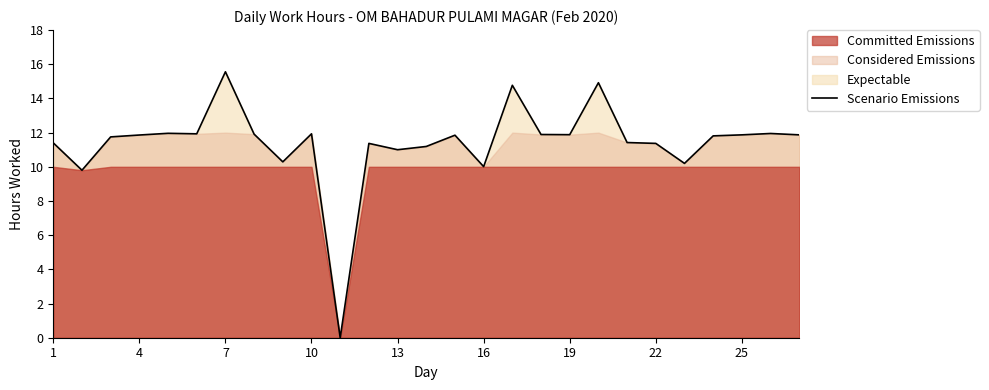

What is the difference between the second highest and second lowest values?

5.1